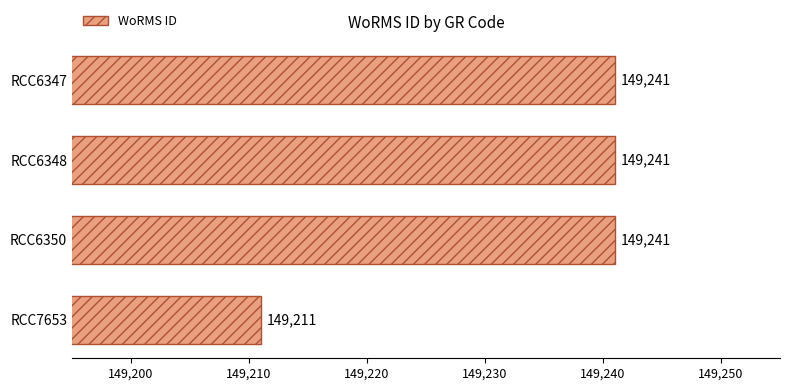

What is the minimum value shown in the chart?

149211